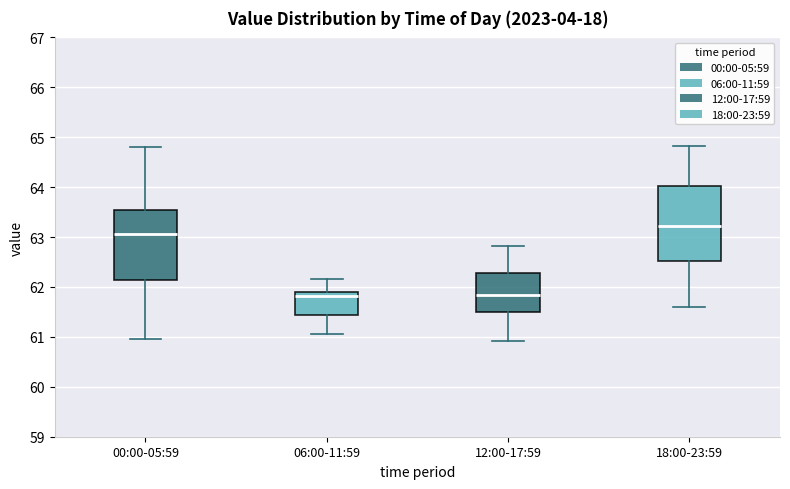

Reading left to right, read every box against the y-axis: the position of its median line, the range the box covers, and the ends of its whiskers. The values are not printed on the chart, so give them approximately, as read against the axis.

00:00-05:59: median 63.1, box 62.1 to 63.5, whiskers 61.0 to 64.8
06:00-11:59: median 61.8, box 61.4 to 61.9, whiskers 61.1 to 62.2
12:00-17:59: median 61.8, box 61.5 to 62.3, whiskers 60.9 to 62.8
18:00-23:59: median 63.2, box 62.5 to 64.0, whiskers 61.6 to 64.8